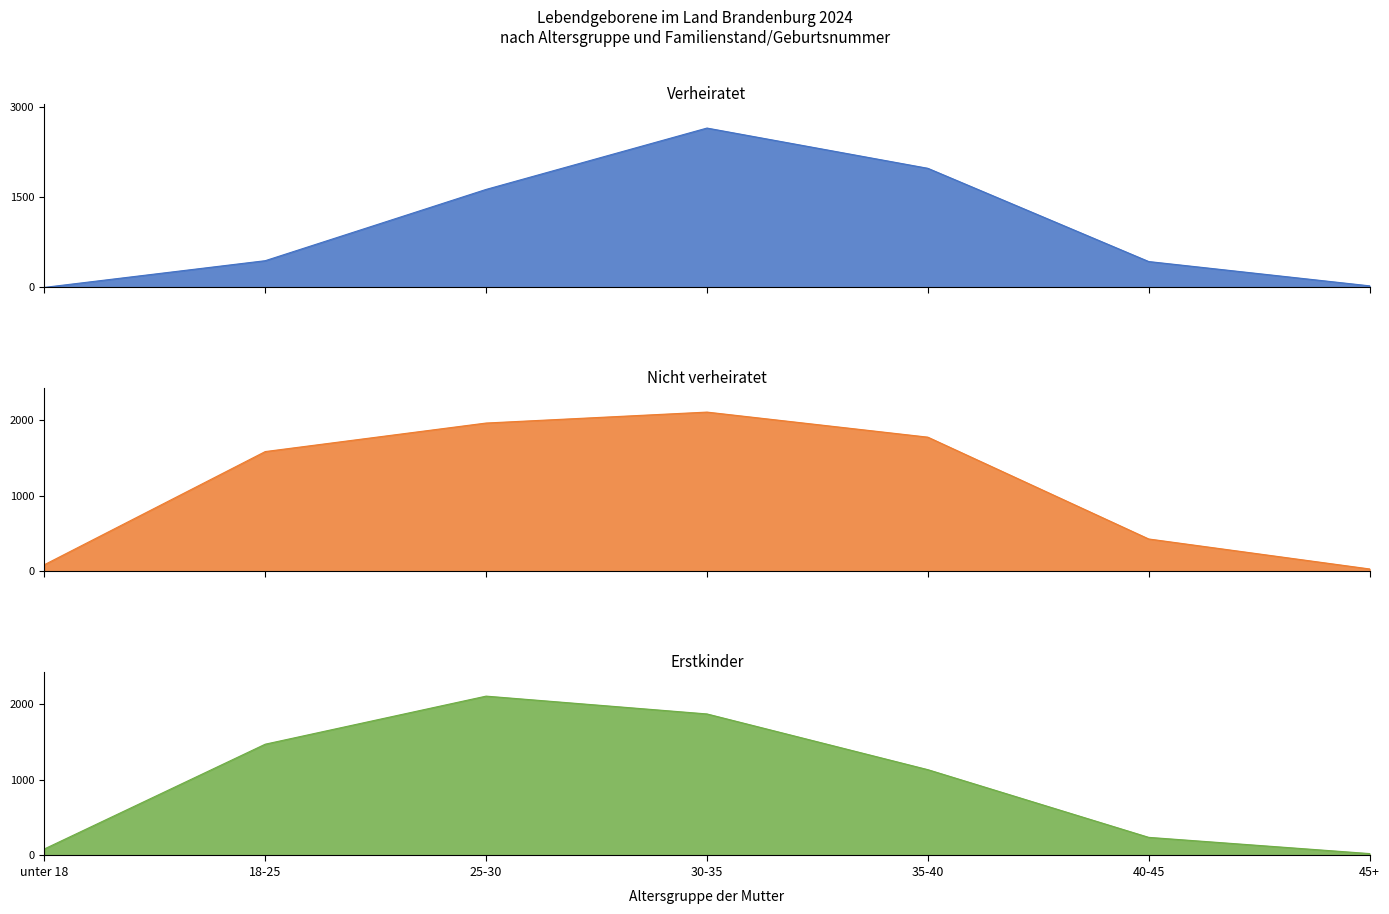

Reading right to left, transcribe all the data shown in this chart.

verheiratet (Insgesamt): 26	430	1980	2649	1629	444	0
nicht verheiratet (Insgesamt): 33	430	1779	2111	1966	1588	89
1. Kind: 25	239	1132	1867	2102	1468	86